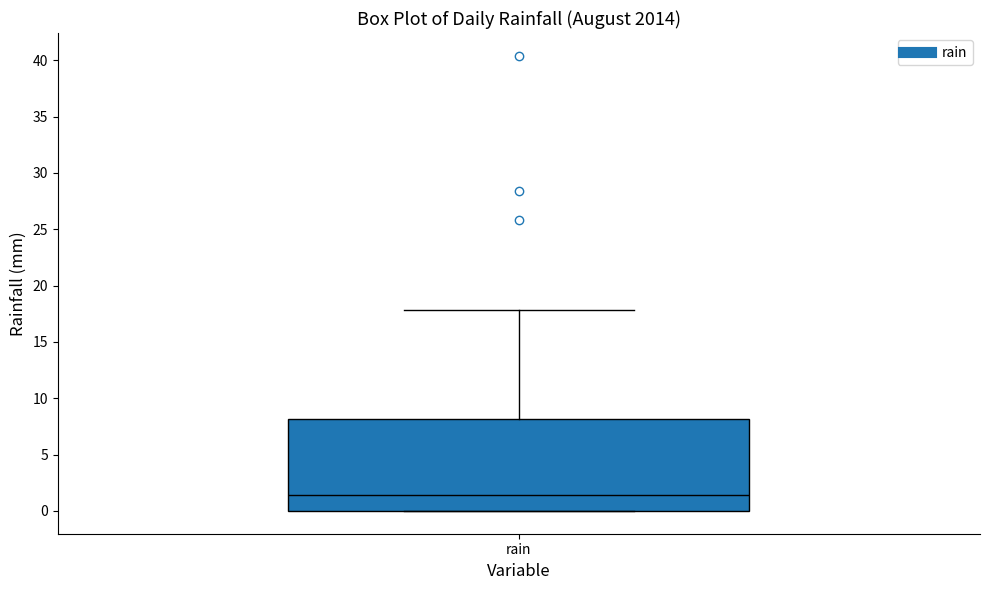

Where does the median line of the box for rain sit on the y-axis? The values are not printed on the chart, so give them approximately, as read against the axis.

1.5